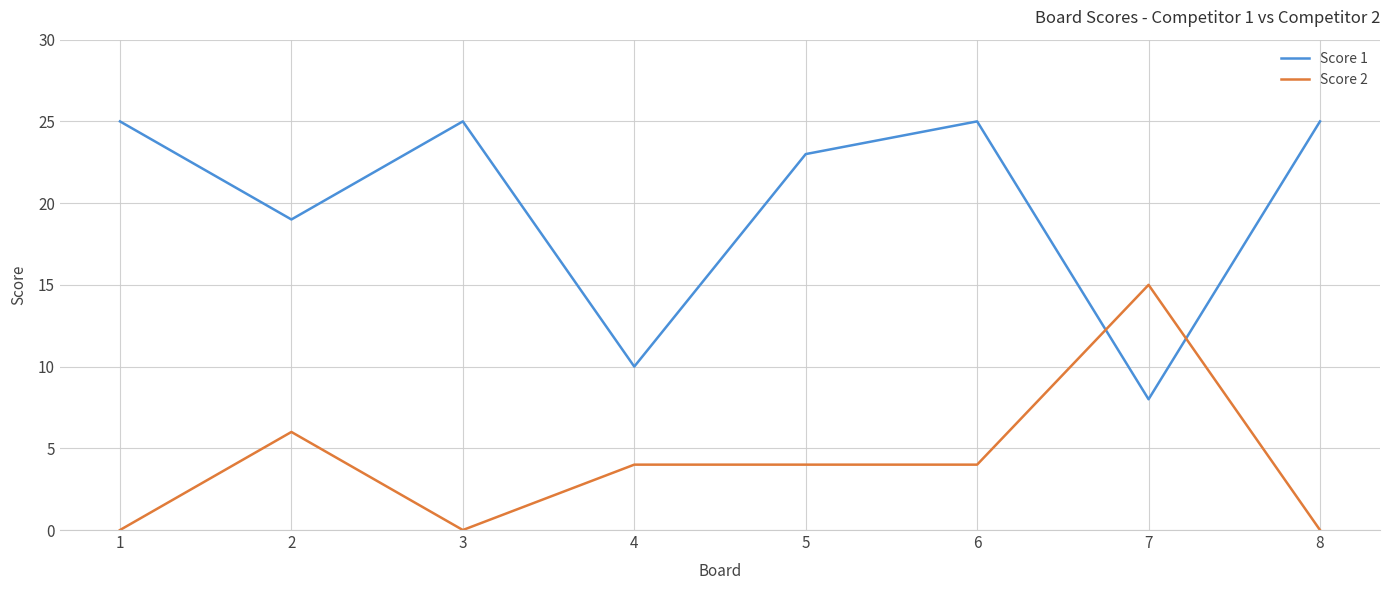

Which series has the largest total across all categories?

Score 1